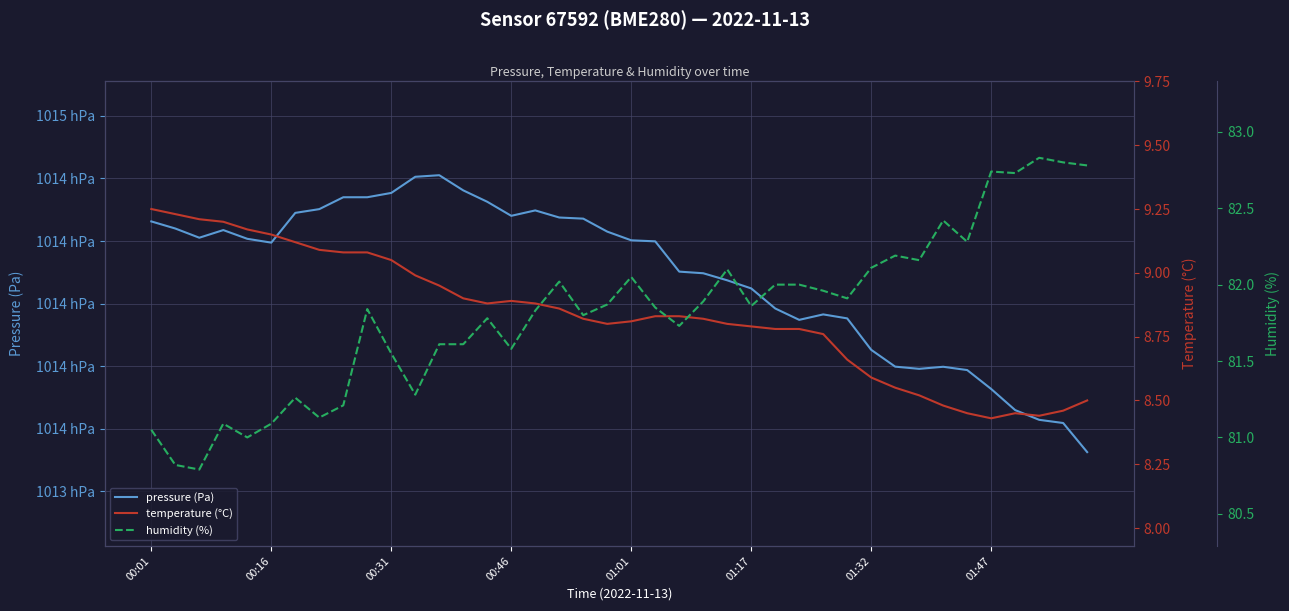

What position from the right is 23?

17